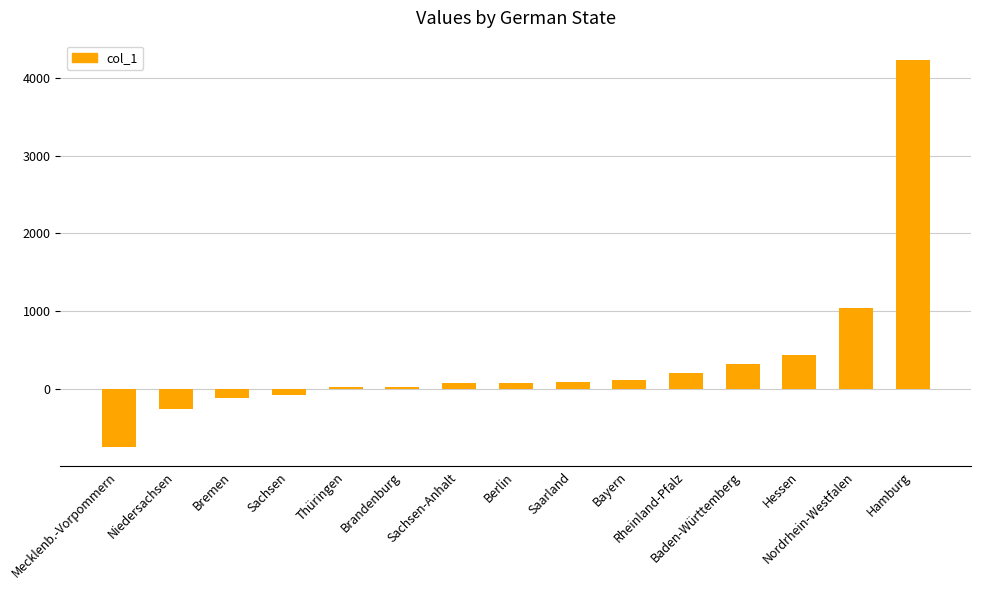

What is the sum of all values?

5406